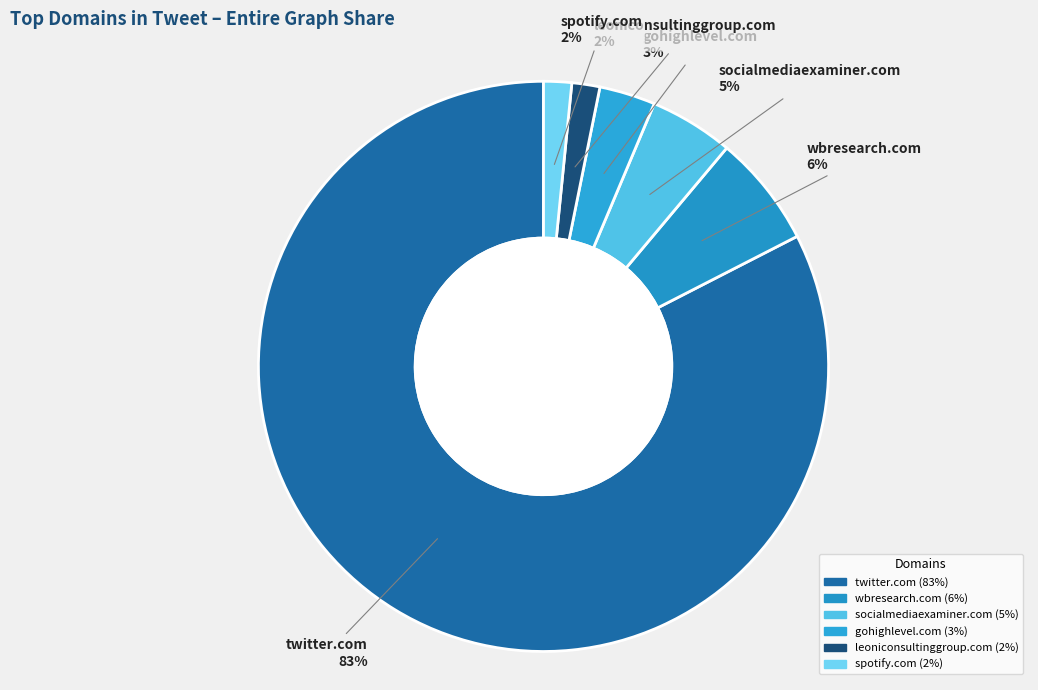

What is the largest slice in the pie chart?

twitter.com